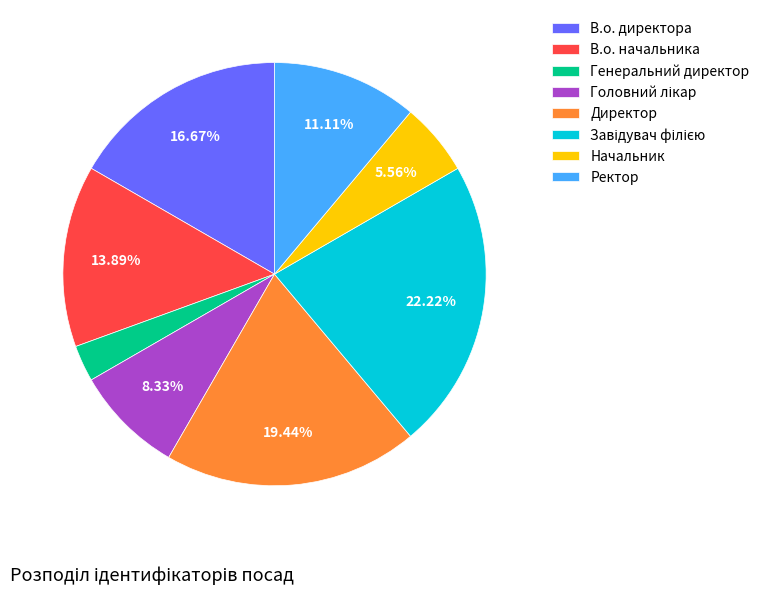

Which category has the smallest portion of the pie?

Генеральний директор